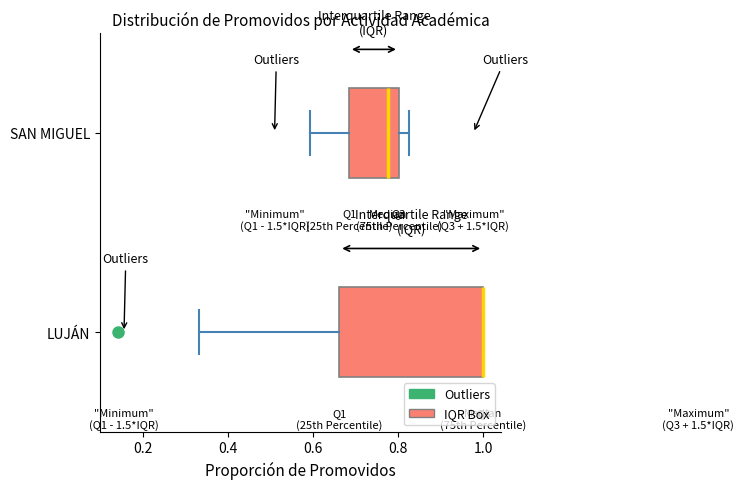

Comparing the boxes themselves (not the whiskers), which one is the widest?

LUJÁN